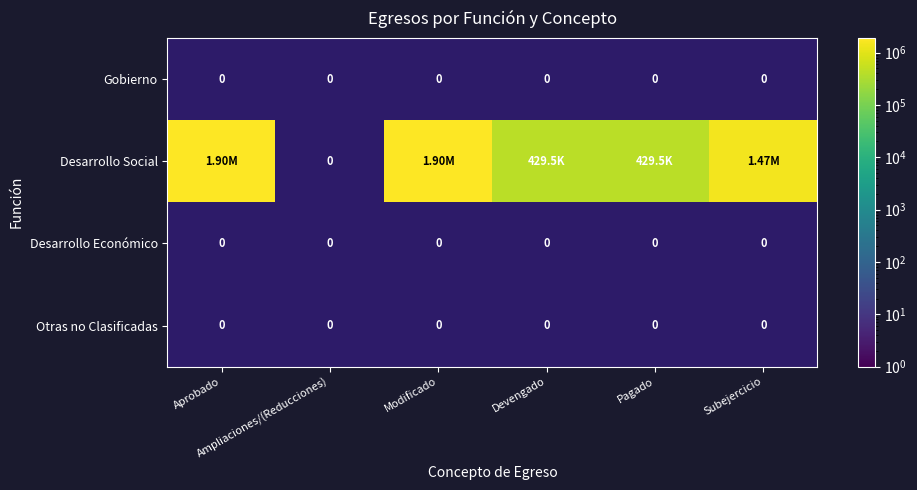

Read the Desarrollo Social value at Subejercicio.

1470470.8